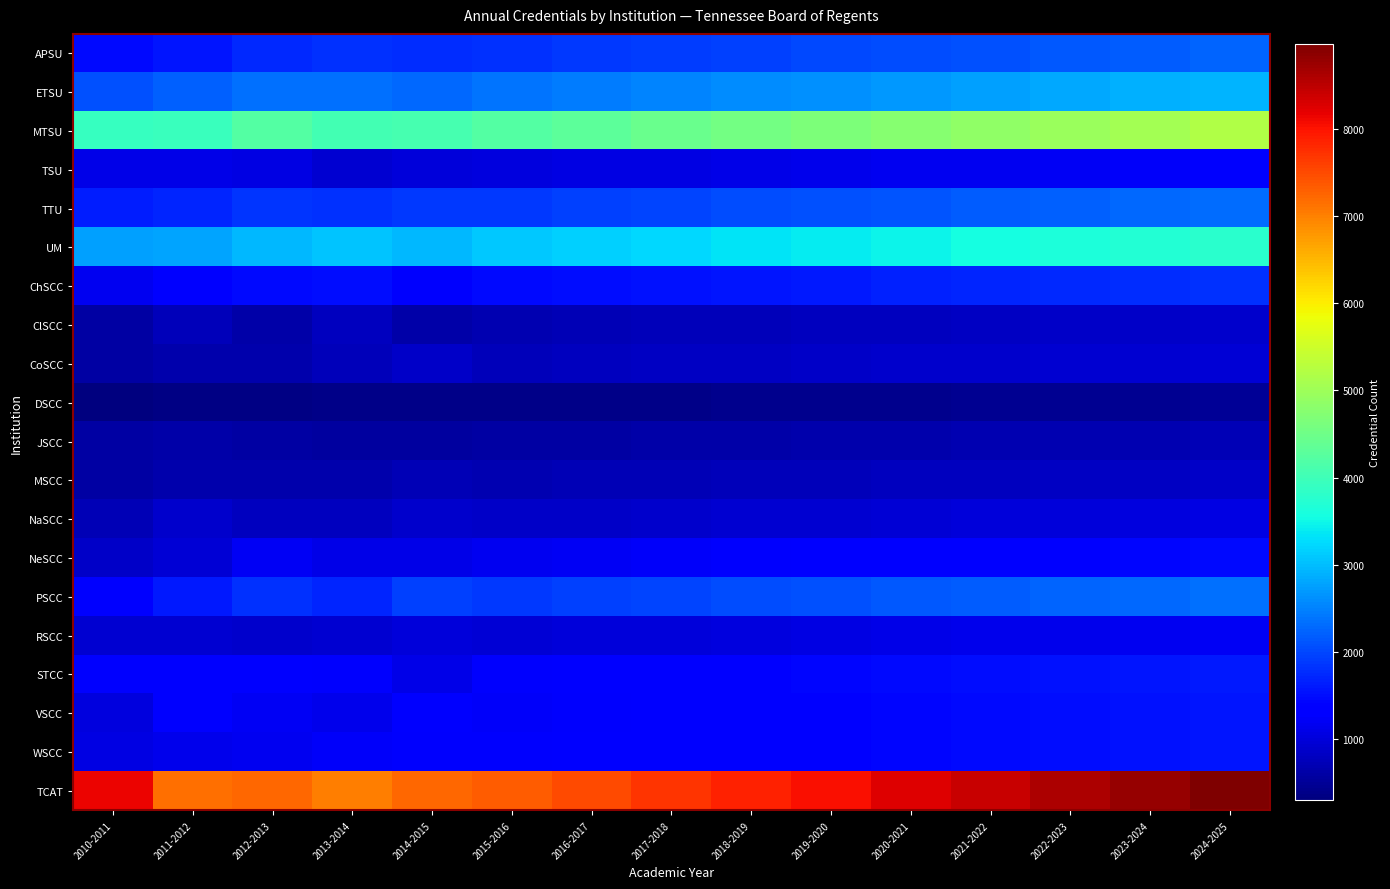

What is the greatest value displayed?

8976